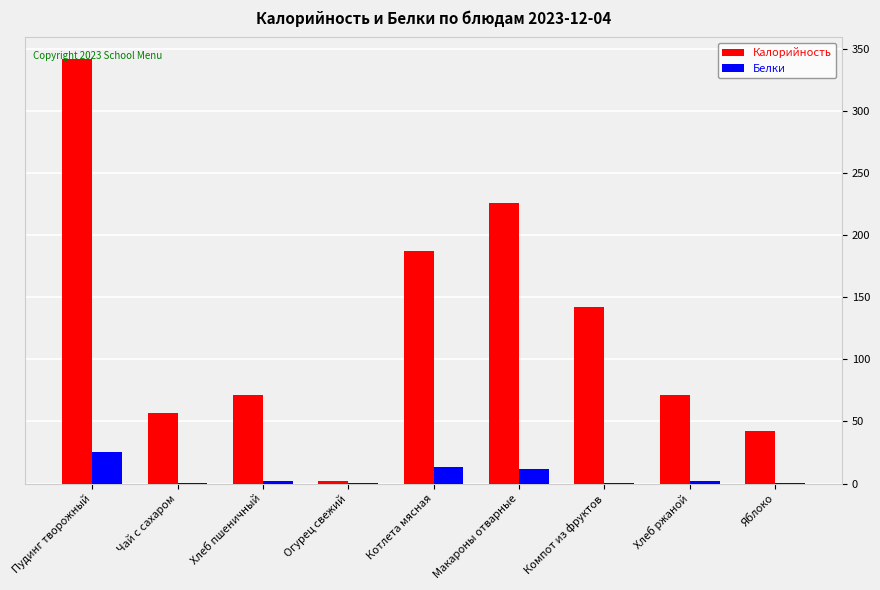

The value of Белки at Макароны отварные is 12.0. True or false?

True